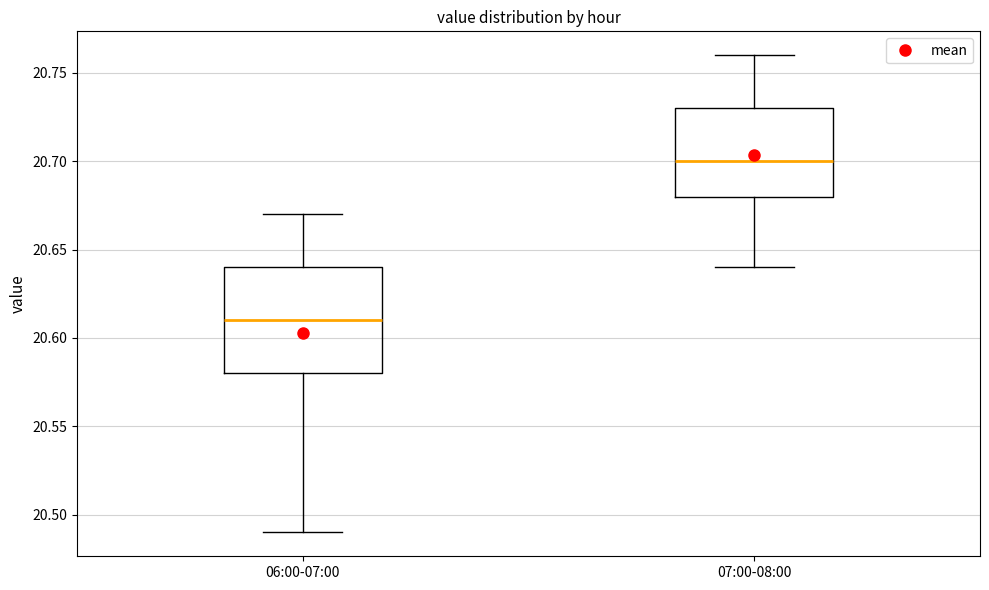

Reading left to right, read every box against the y-axis: the position of its median line, the range the box covers, and the ends of its whiskers. The values are not printed on the chart, so give them approximately, as read against the axis.

06:00-07:00: median 20.61, box 20.58 to 20.64, whiskers 20.49 to 20.67
07:00-08:00: median 20.70, box 20.68 to 20.73, whiskers 20.64 to 20.76